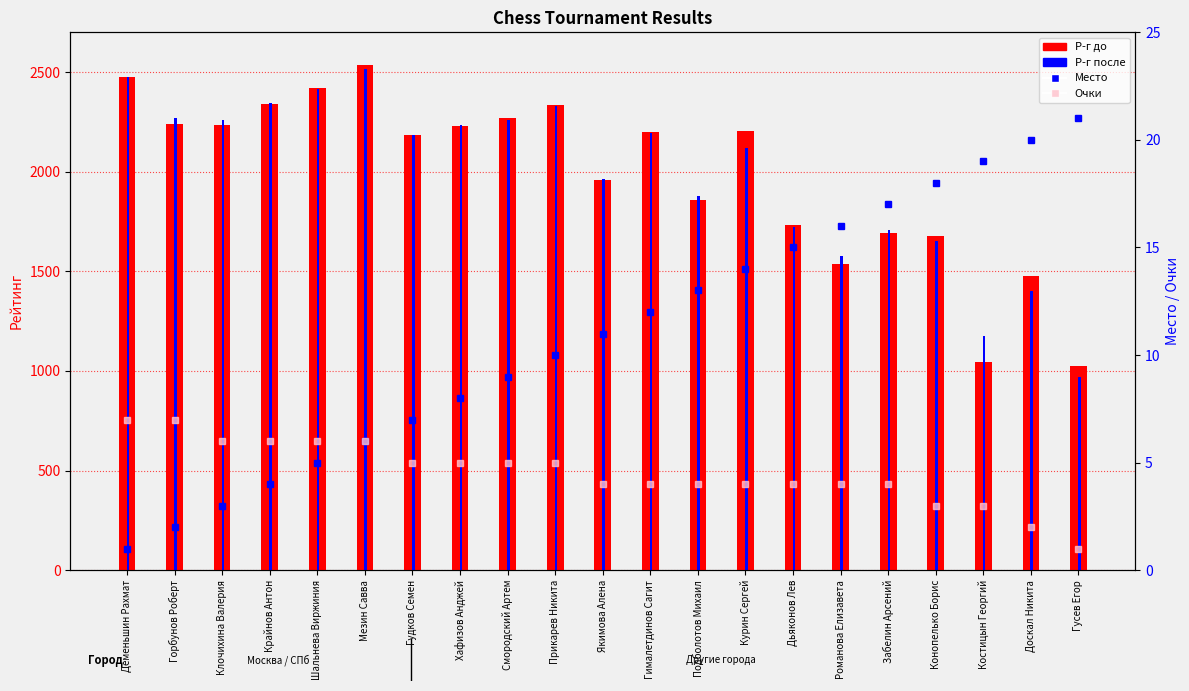

Reading left to right, what are all the values shown in this chart?

Р-г до: 2477	2241	2235	2339	2419	2536	2184	2229	2270	2333	1957	2199	1858	2203	1731	1539	1693	1680	1046	1477	1027
Р-г после: 2478	2268	2262	2343	2415	2515	2183	2234	2260	2329	1963	2196	1878	2117	1721	1578	1710	1650	1176	1403	968
Место: 1	2	3	4	5	6	7	8	9	10	11	12	13	14	15	16	17	18	19	20	21
Очки: 7	7	6	6	6	6	5	5	5	5	4	4	4	4	4	4	4	3	3	2	1